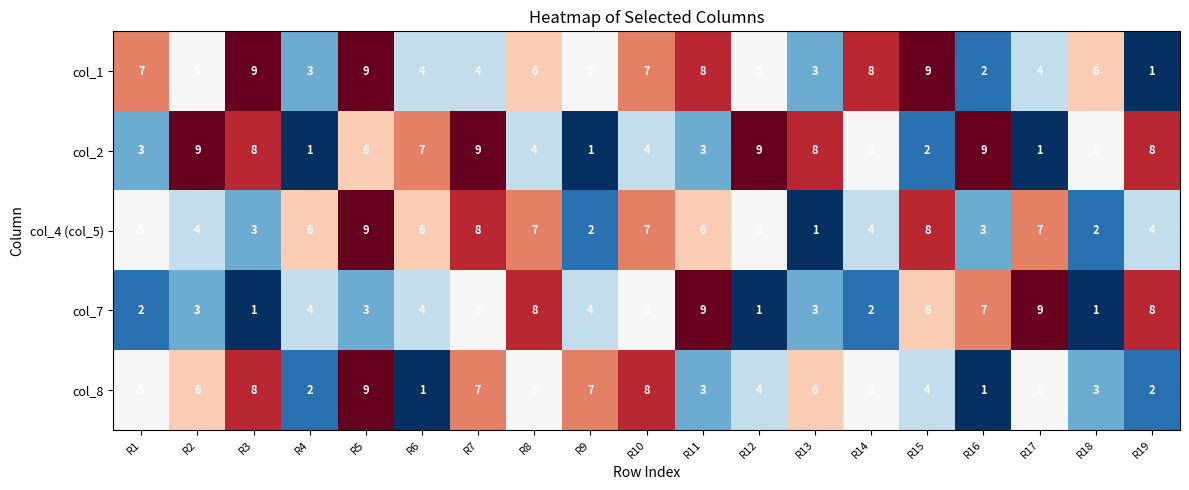

Count the col_8 values in the range 3 to 7.

12